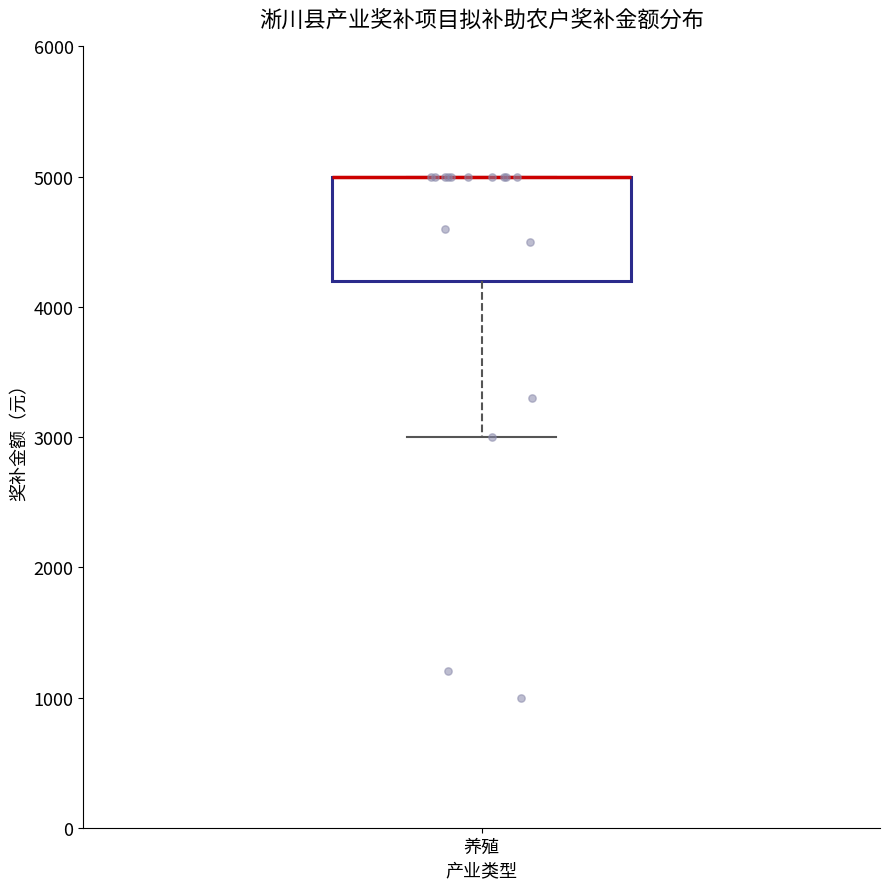

Read this box plot against the y-axis: the position of the median line, the range covered by the box, and the ends of both whiskers. The values are not printed on the chart, so give them approximately, as read against the axis.

median 5000 (drawn on the box's upper edge), box 4200 to 5000, whiskers 3000 to 5000